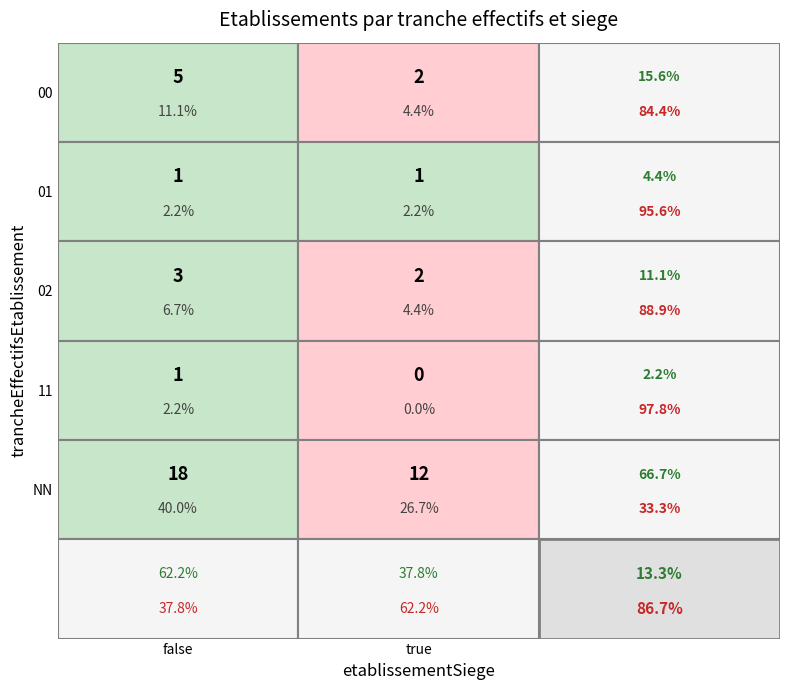

Reading left to right, transcribe all the data shown in this chart.

00: 0=5	1=2
01: 0=1	1=1
02: 0=3	1=2
11: 0=1	1=0
NN: 0=18	1=12